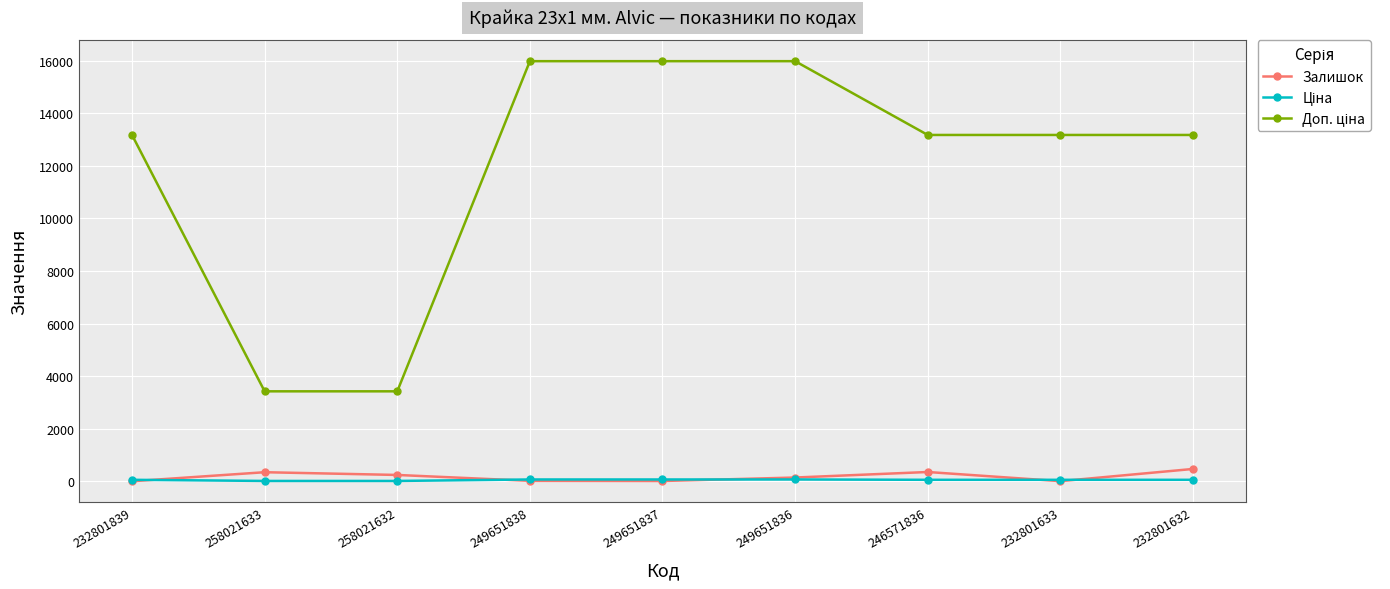

At how many categories does at least one series exceed 8552?

7